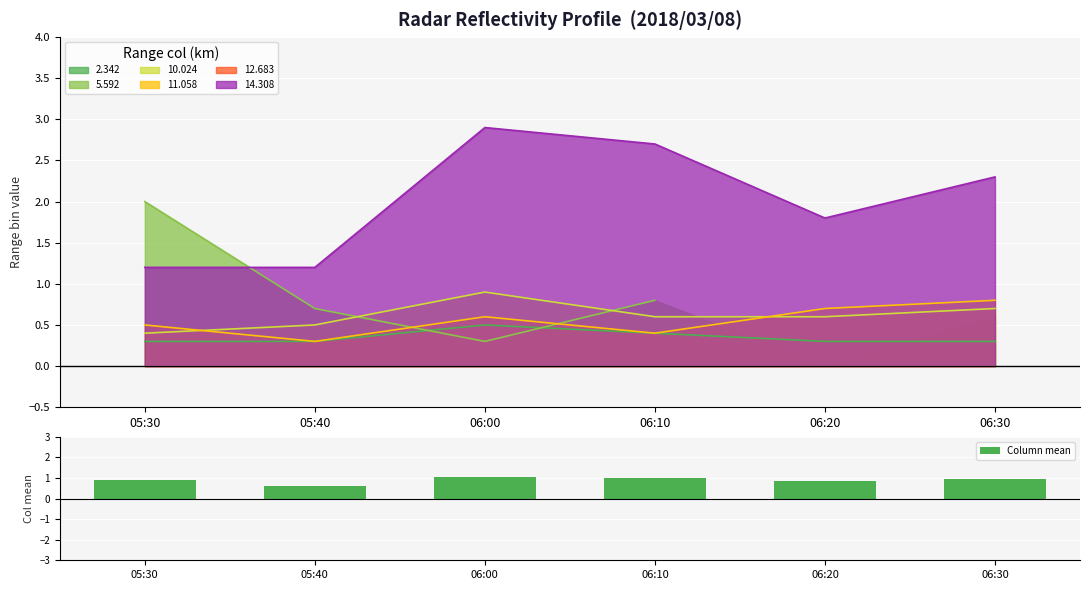

What is the smallest value displayed?

0.6